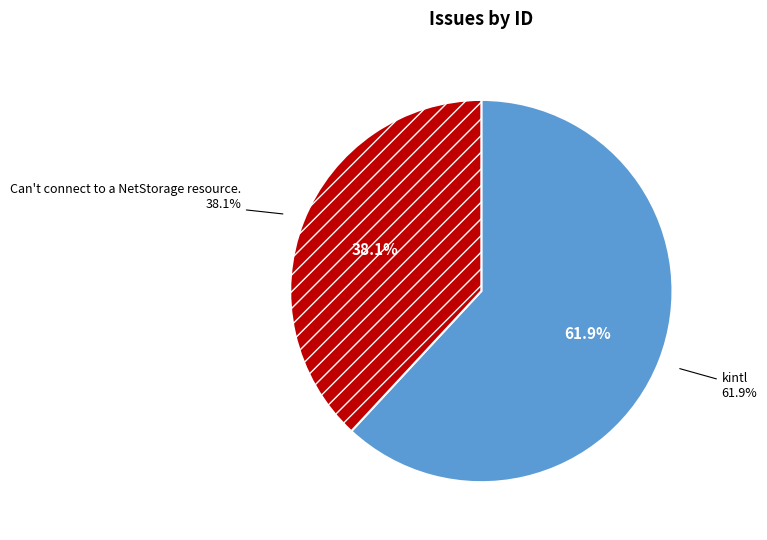

Is it true that Can't connect to a NetStorage resource. is 38% of the pie?

True